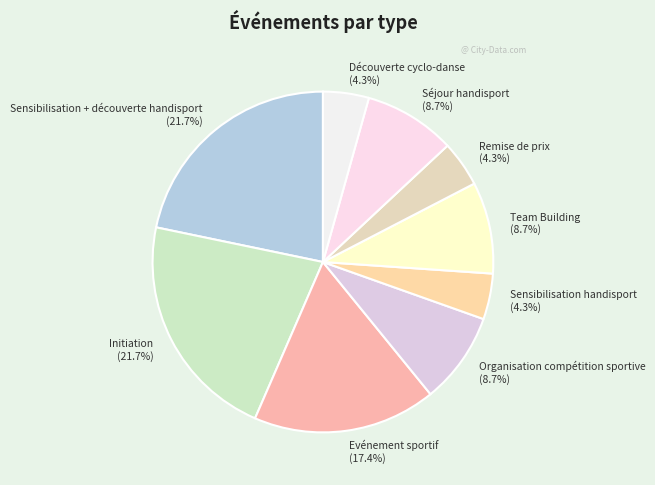

How many segments does this pie chart have?

9